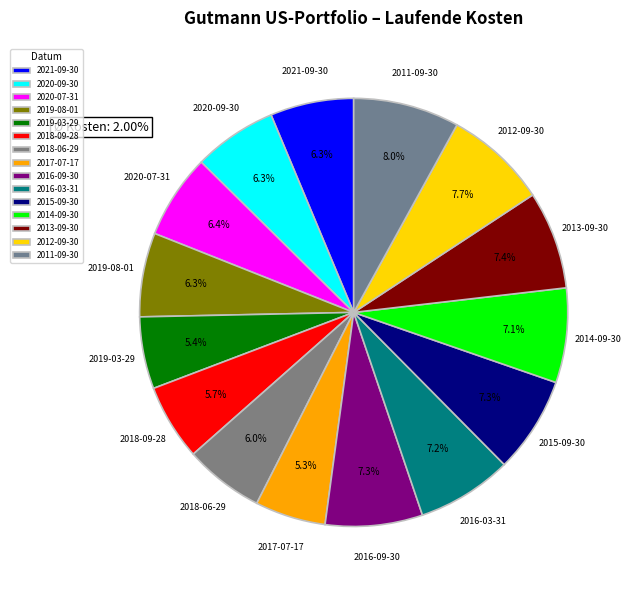

To the nearest percent, what is the difference between the 2019-03-29 and 2015-09-30 slice percentages?

2%